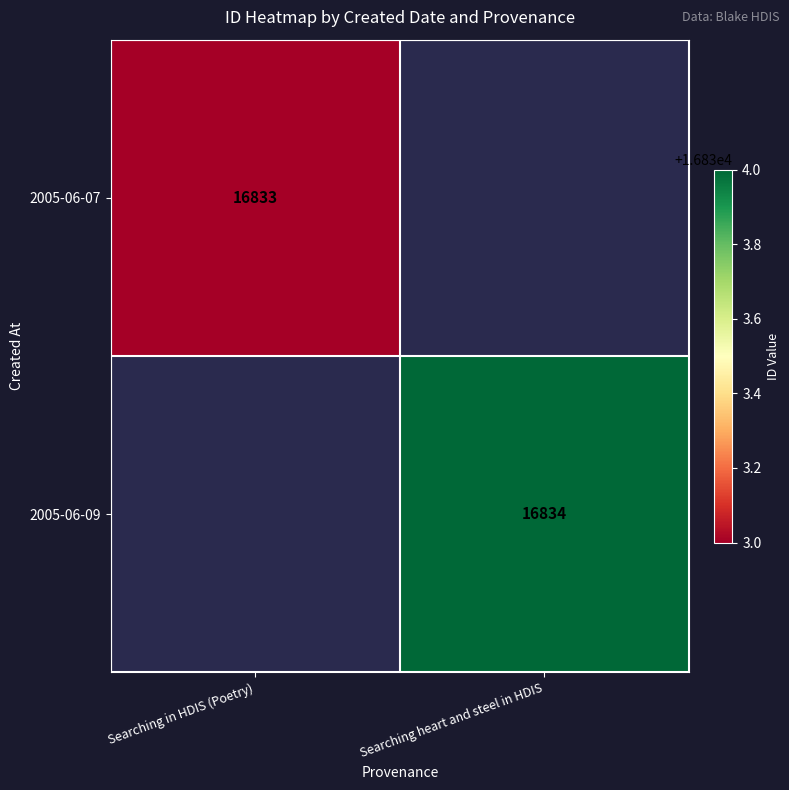

The value of 2005-06-07 at Searching in HDIS (Poetry) is 6613. True or false?

False